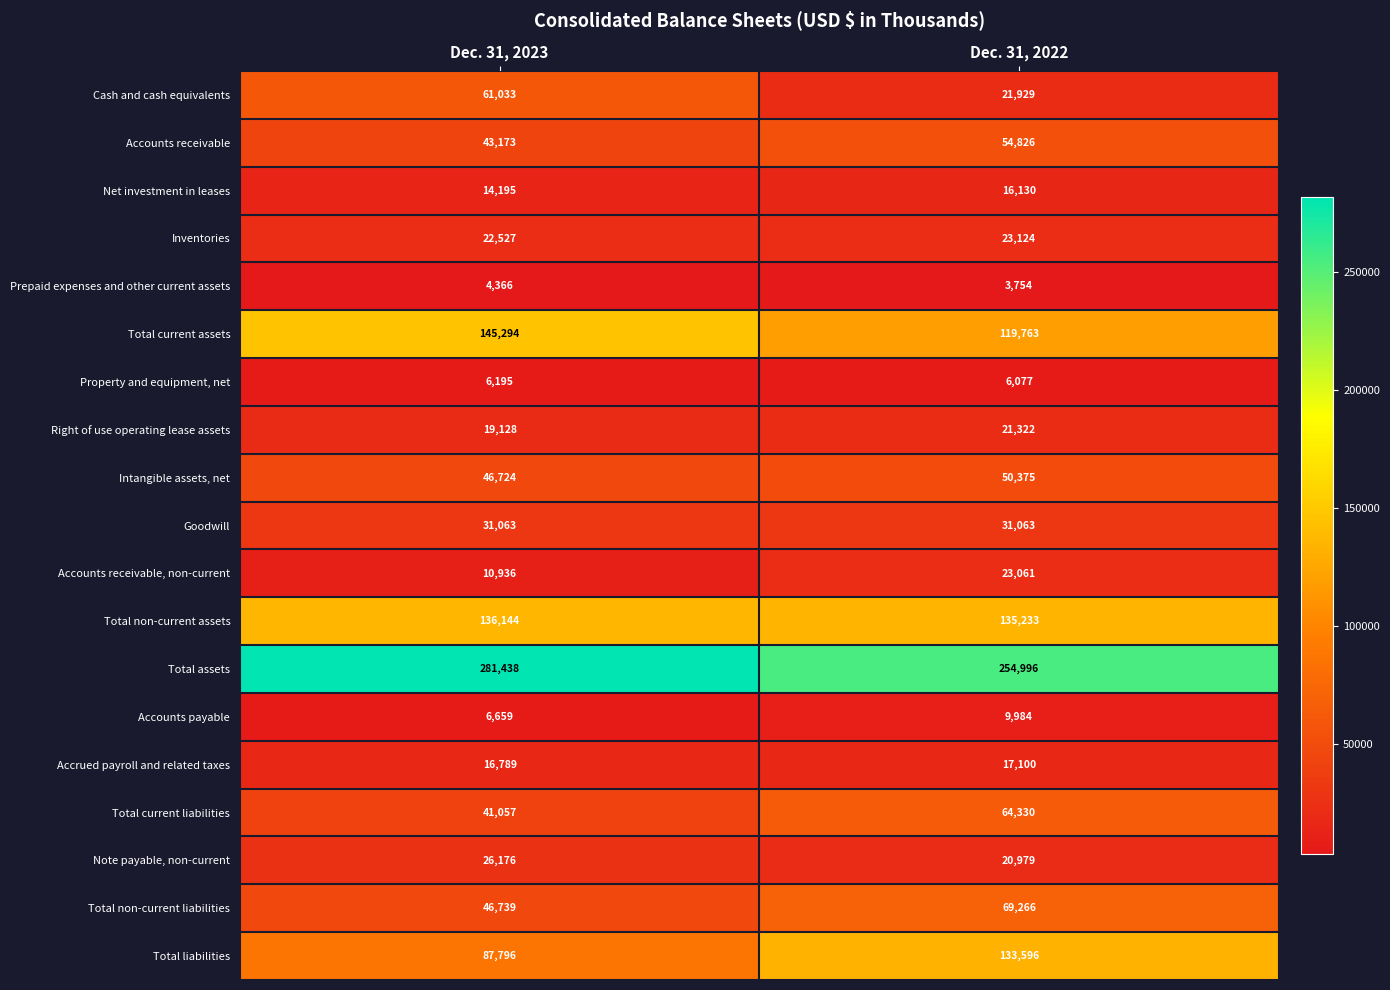

How many series are shown in this chart?

19